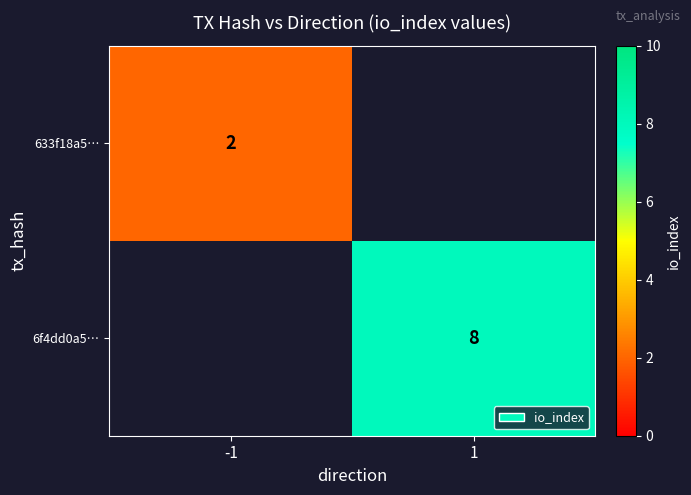

Count the number of data series in this chart.

2